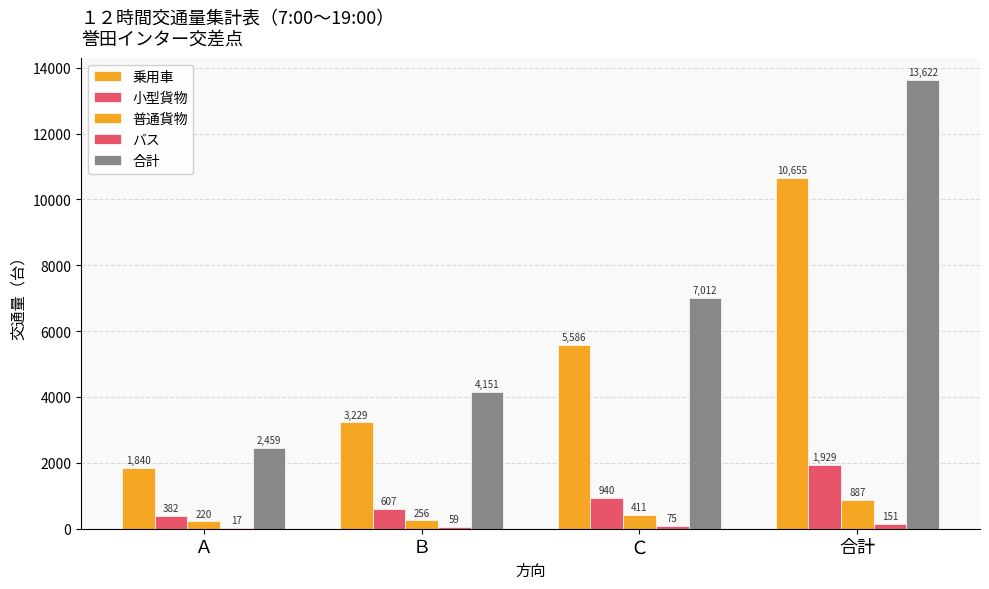

What is the difference between the maximum and minimum values in the 合計 series?

11163